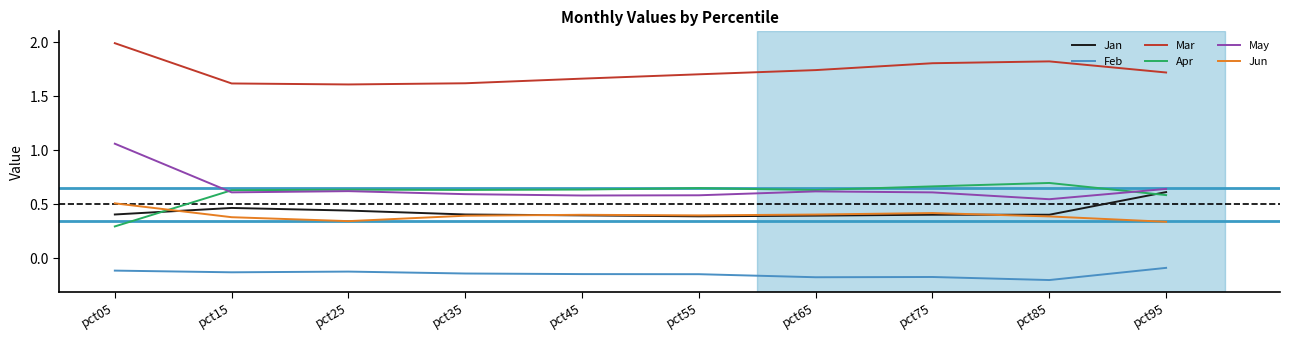

What is the difference between the maximum and second lowest values in the Jan series?

0.2